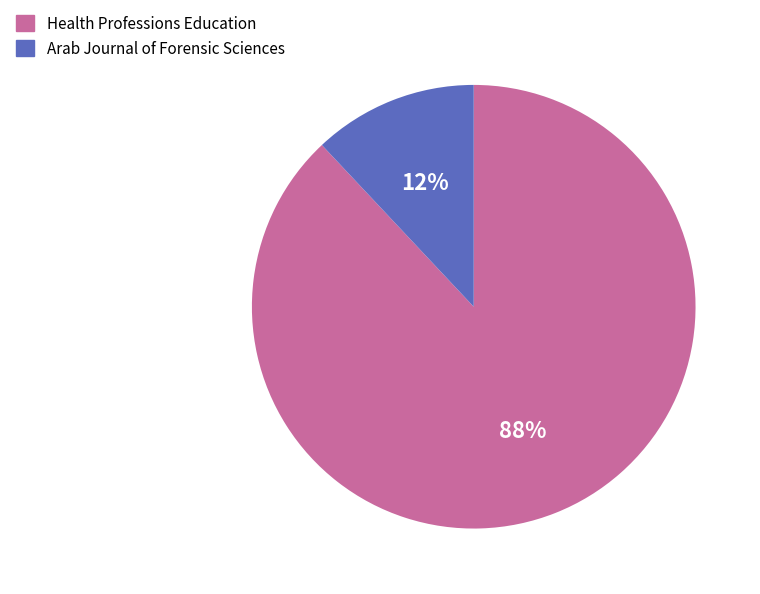

Approximately how many times larger is the value at Health Professions Education compared to Arab Journal of Forensic Sciences?

7.3